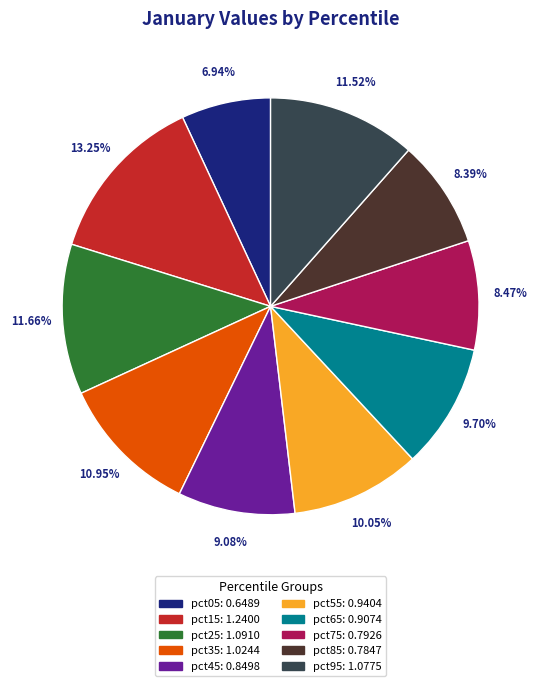

Is there any slice that represents more than half of the pie?

No